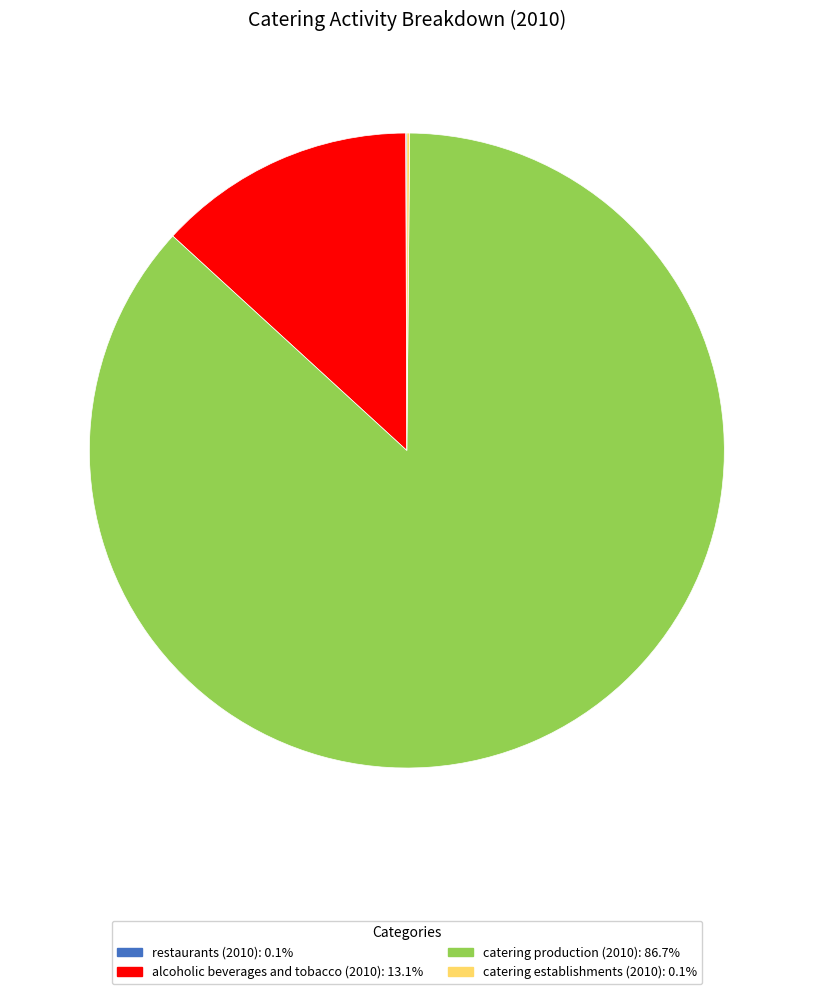

Is catering production (2010) the majority of the pie?

Yes